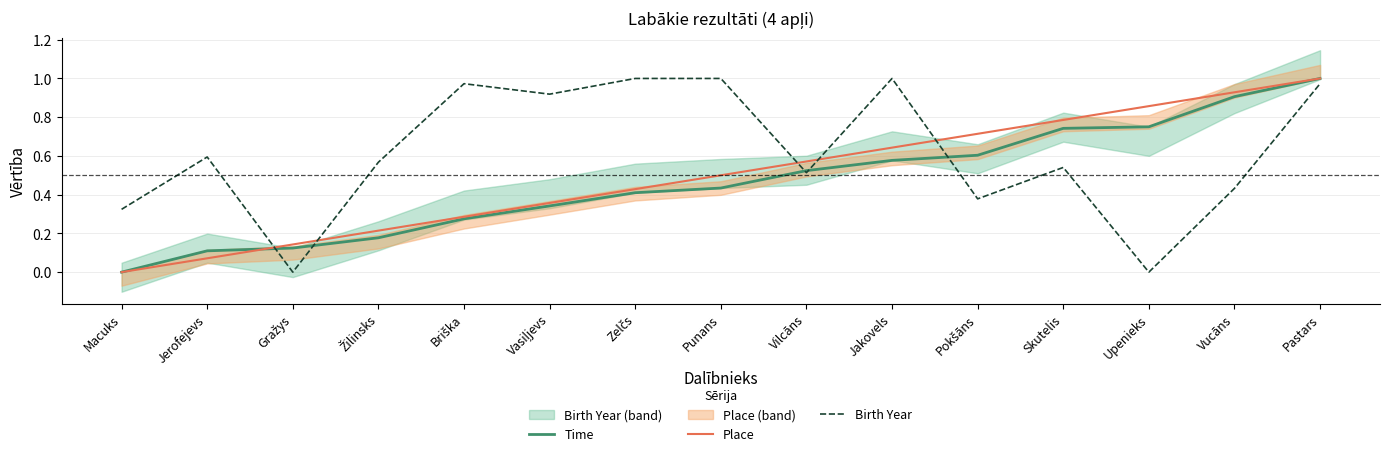

Is it true that Birth Year equals 0.5 at Vilcāns?

True